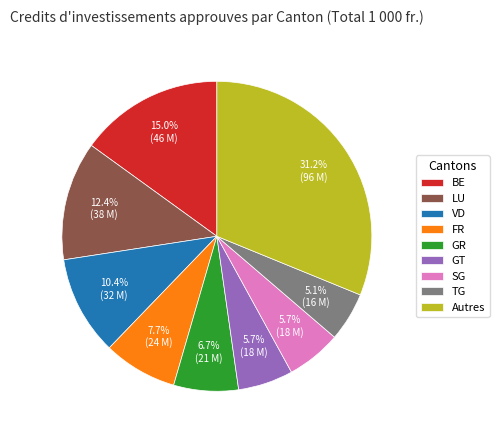

Is there a majority slice in this chart?

No